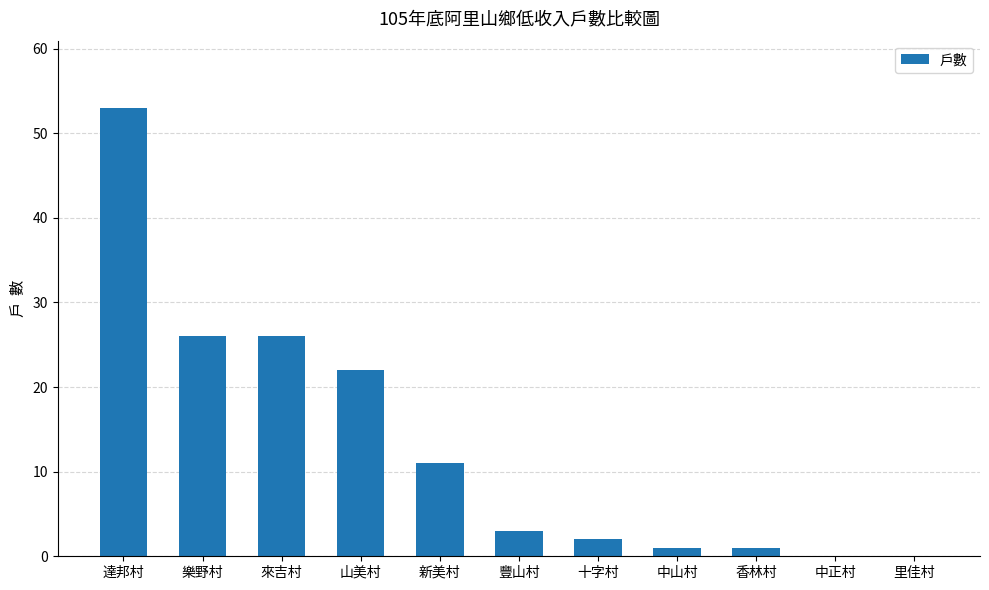

What is the sum of all values?

145